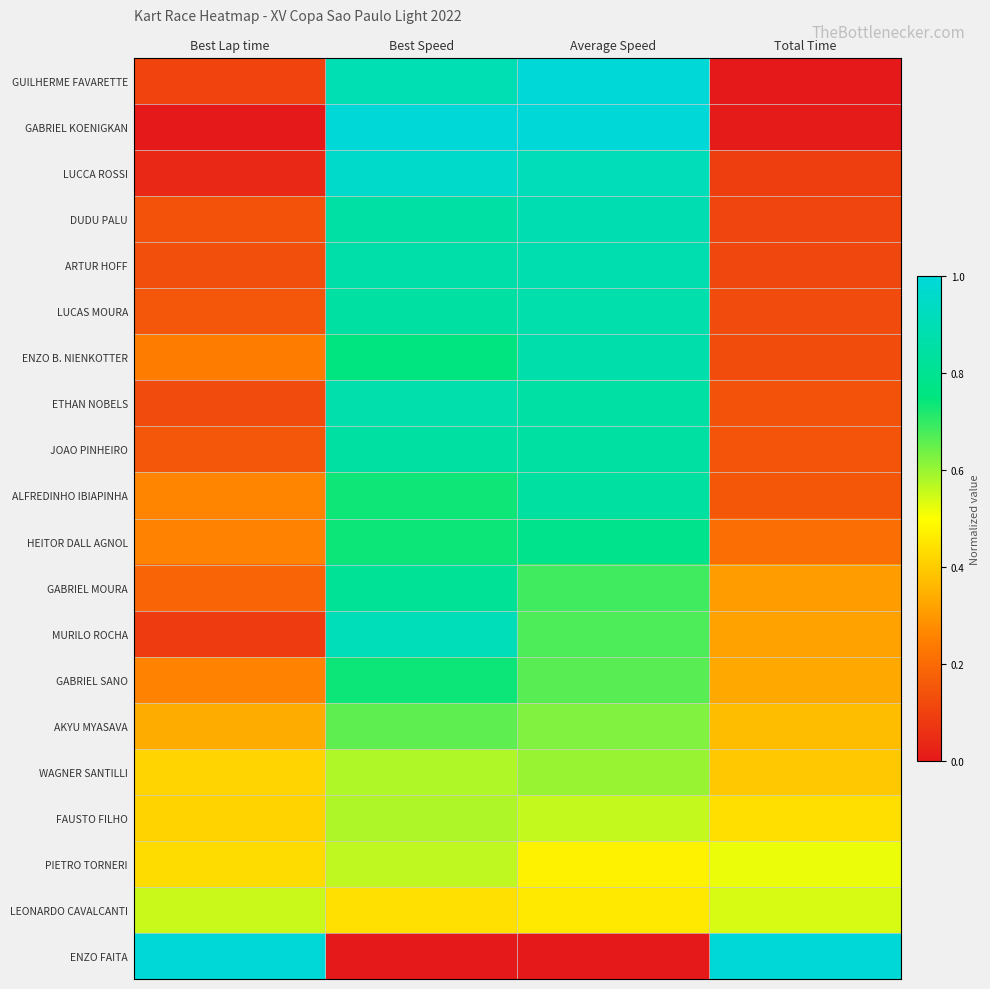

At how many categories does at least one series exceed 0?

4